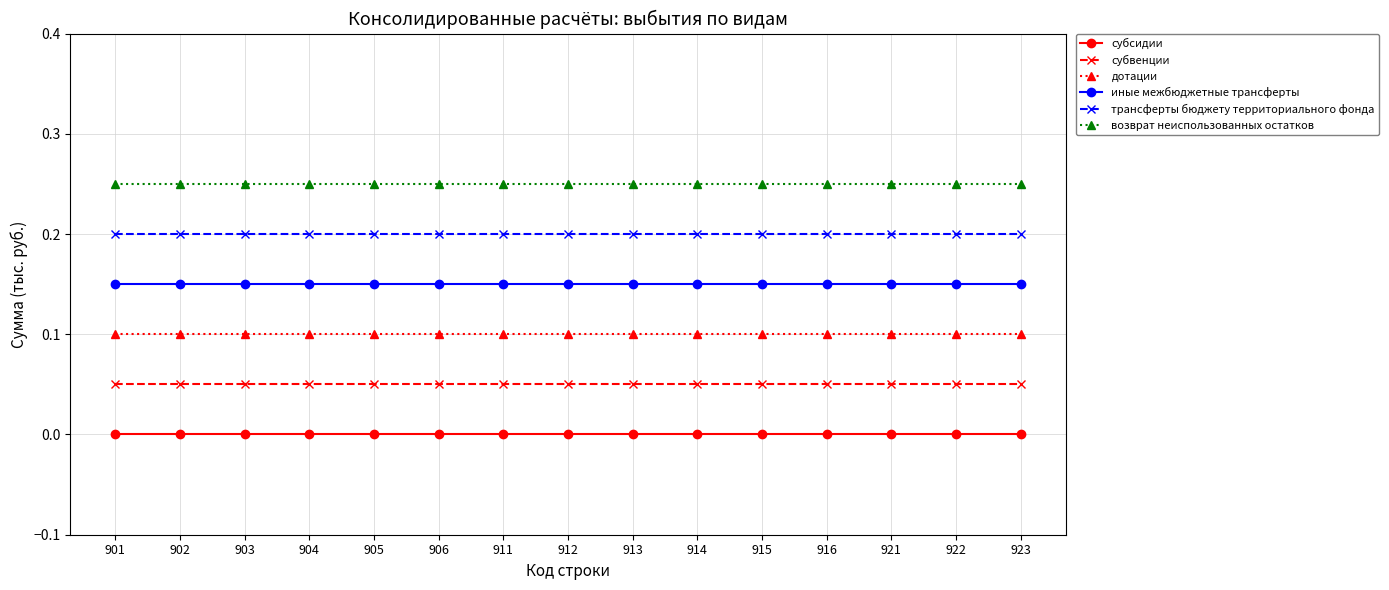

At 911, list the series in order from largest to smallest.

возврат неиспользованных остатков, трансферты бюджету территориального фонда, иные межбюджетные трансферты, дотации, субвенции, субсидии